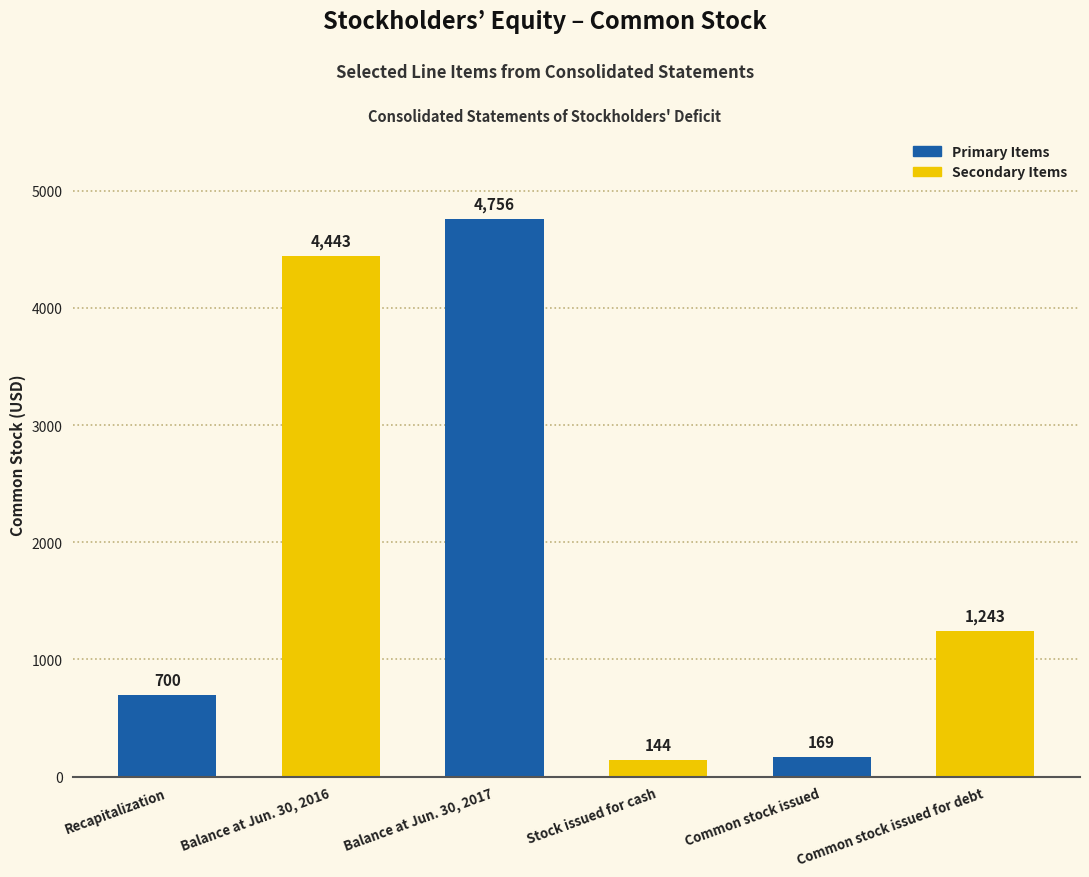

Are the bars horizontal?

No